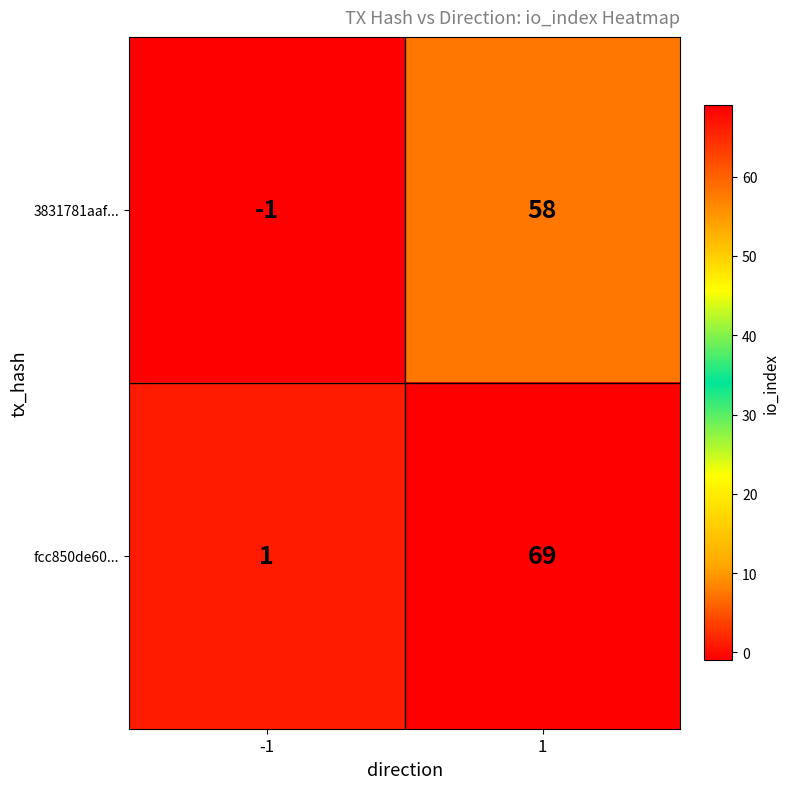

Which series changed the most between -1 and 1?

fcc850de60...